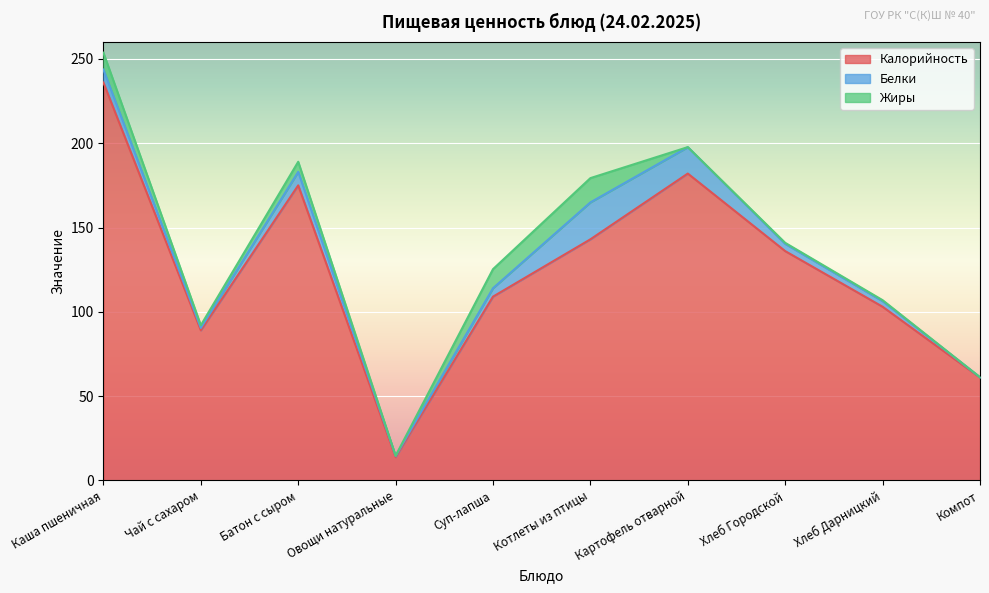

At which label is Калорийность closest to 124?

Хлеб Городской